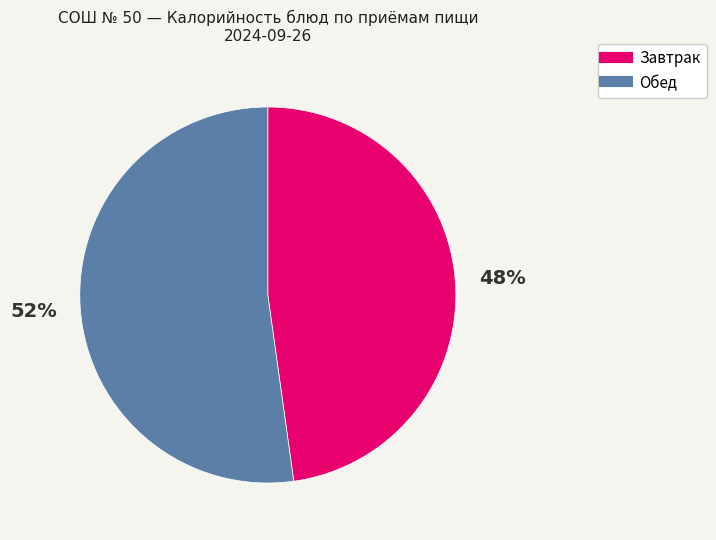

To the nearest percent, what is the difference between the largest and smallest slice percentages?

4%